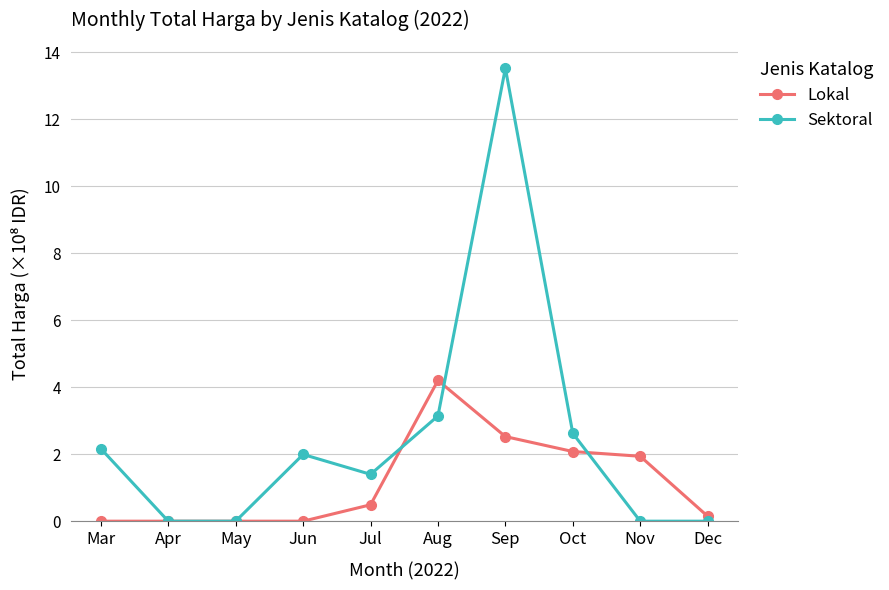

True or false: Sektoral has more than 0 points higher than both neighbors.

True